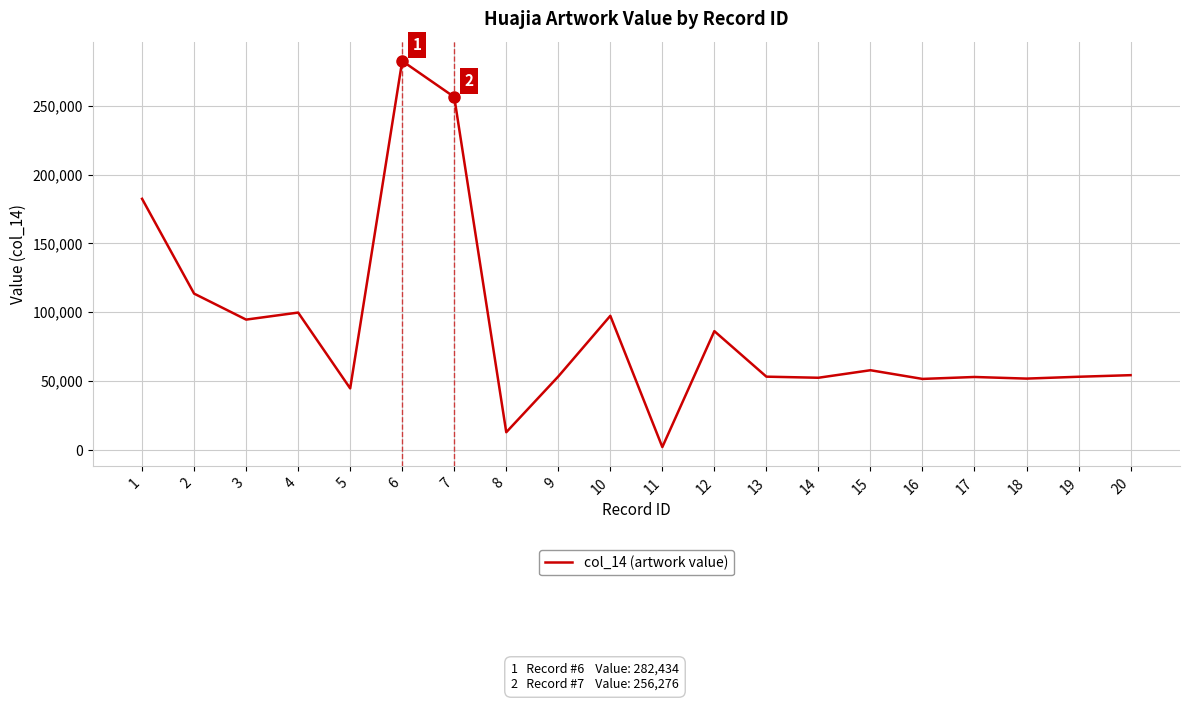

At which label is the value closest to 142296?

2